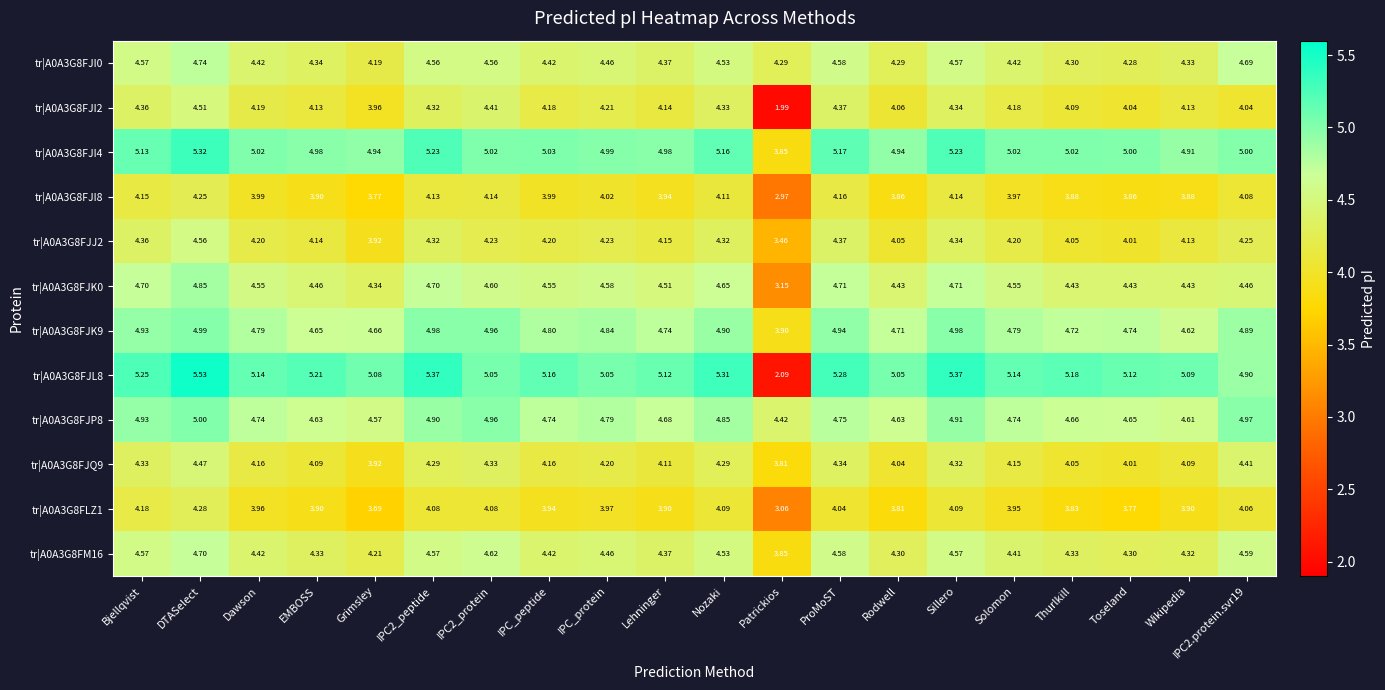

At which category does the chart reach its peak across all series?

DTASelect